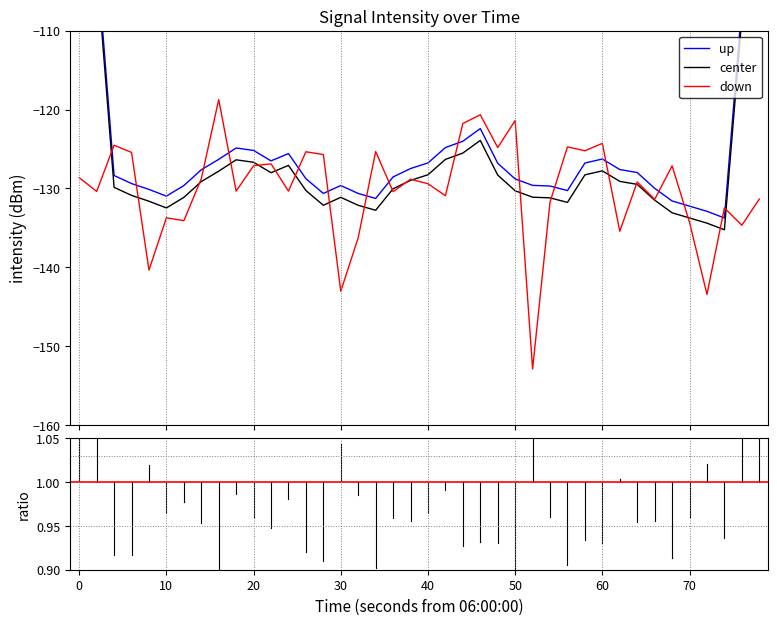

What is the minimum value shown in the chart?

-152.9